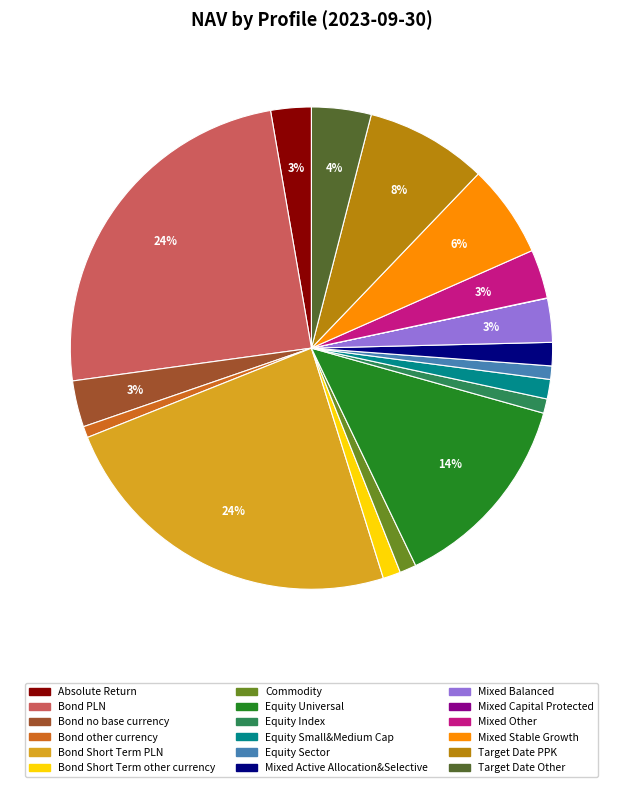

Is there a majority slice in this chart?

No